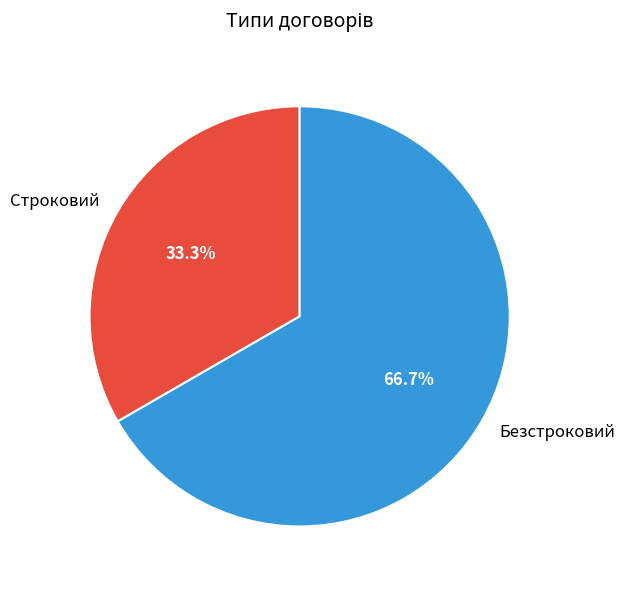

To the nearest percent, what portion does Строковий represent?

33%